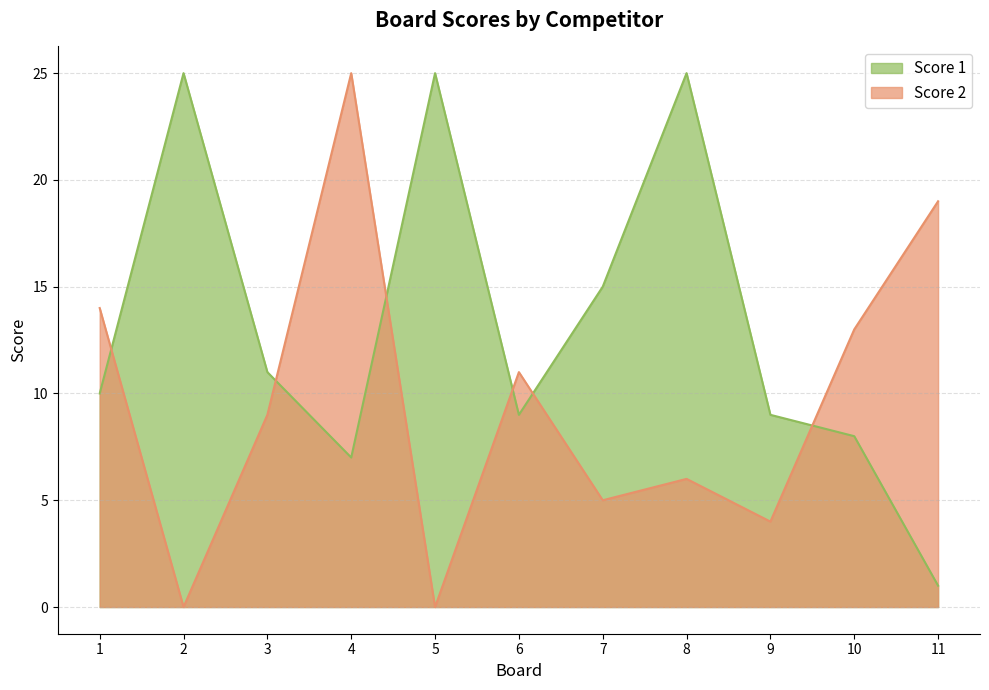

What is the highest value of the Score 2 series?

25